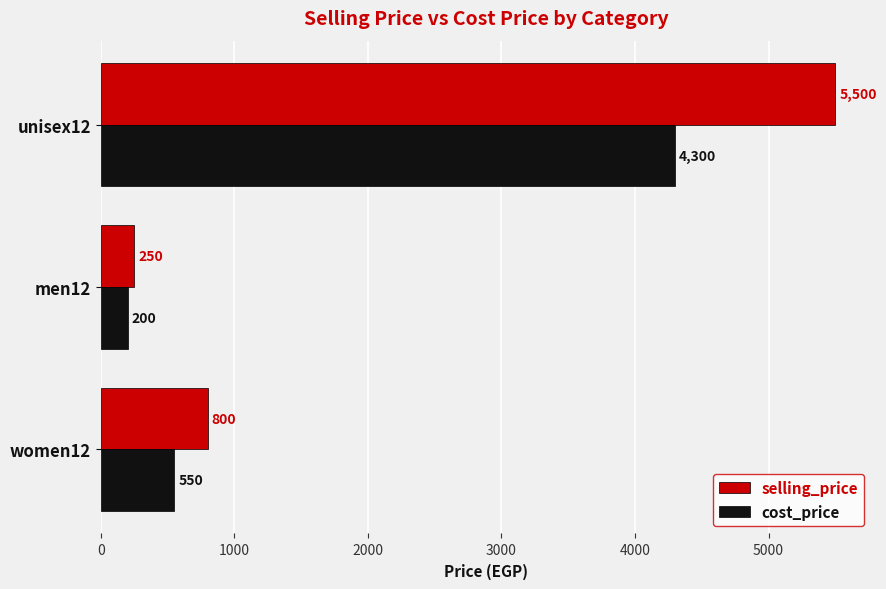

What is the average value of the cost_price series?

1683